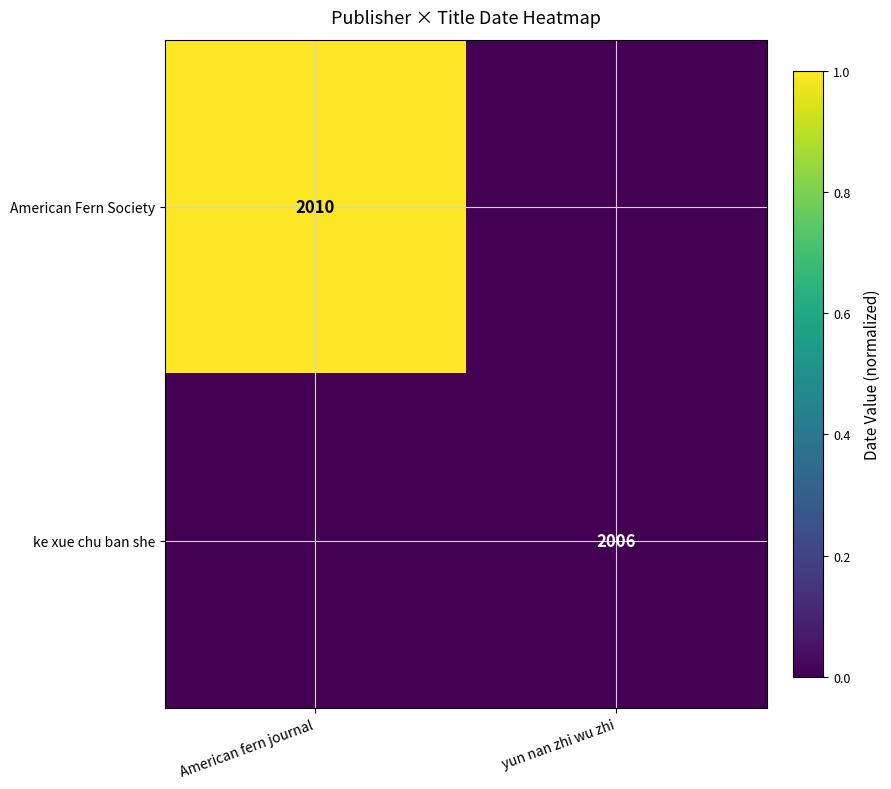

True or false: American Fern Society has a value of 429 at American fern journal.

False